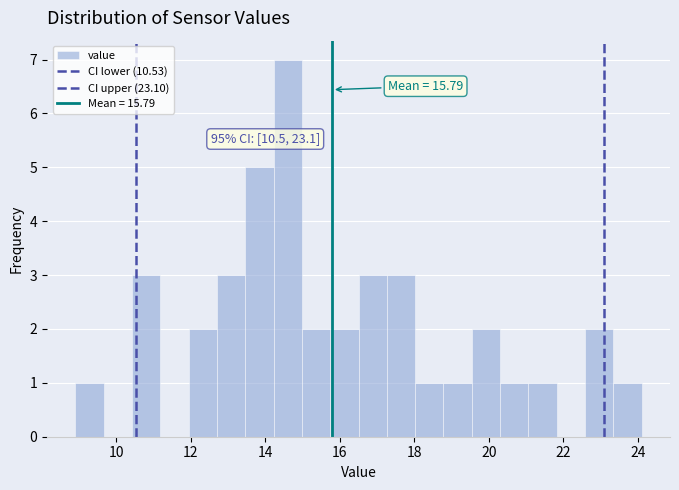

Around what value on the x-axis is the tallest bar? Give the approximate position of its centre, as read against the axis.

14.6